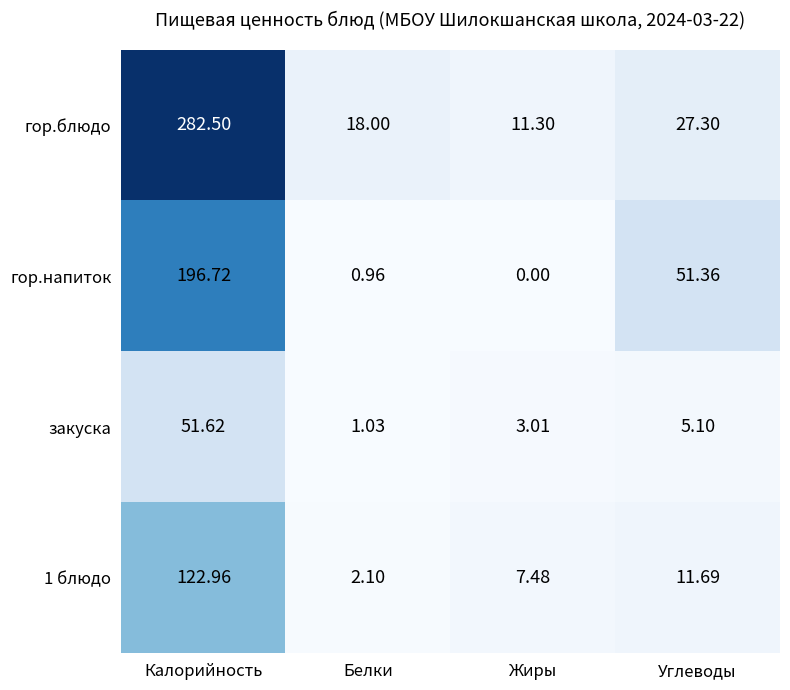

List the series in order of their peak value, lowest first.

закуска, 1 блюдо, гор.напиток, гор.блюдо